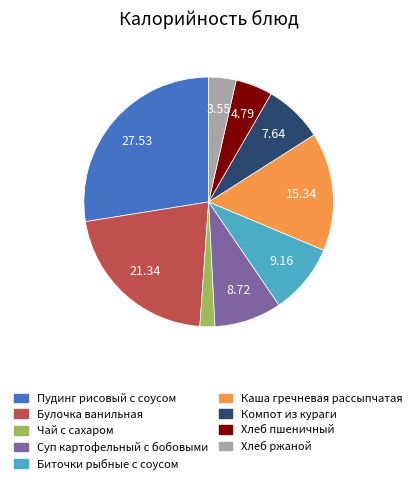

Is it true that Булочка ванильная is 21% of the pie?

True